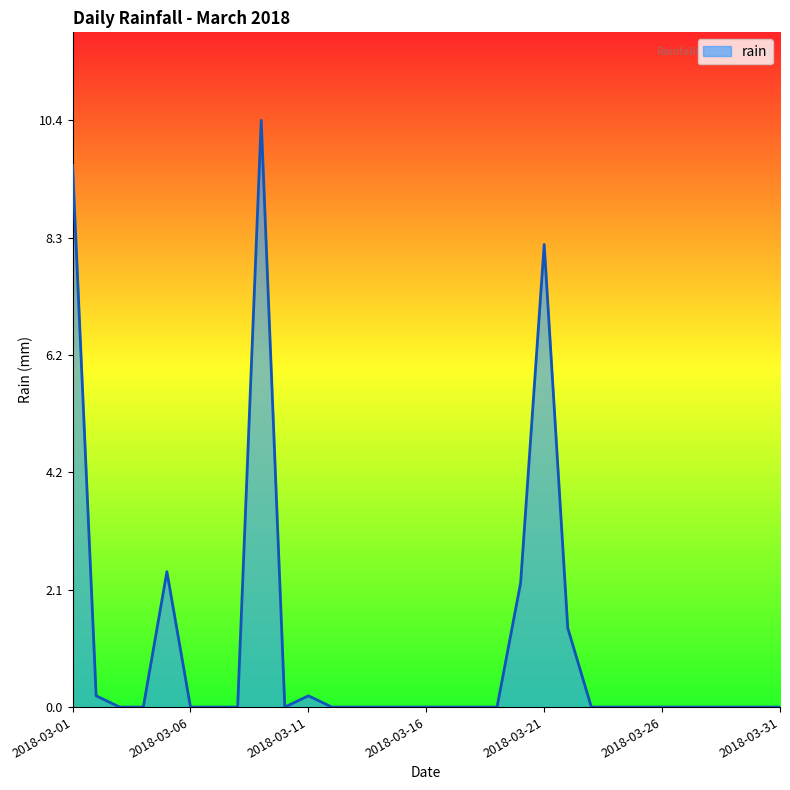

What is the maximum value shown in the chart?

10.4